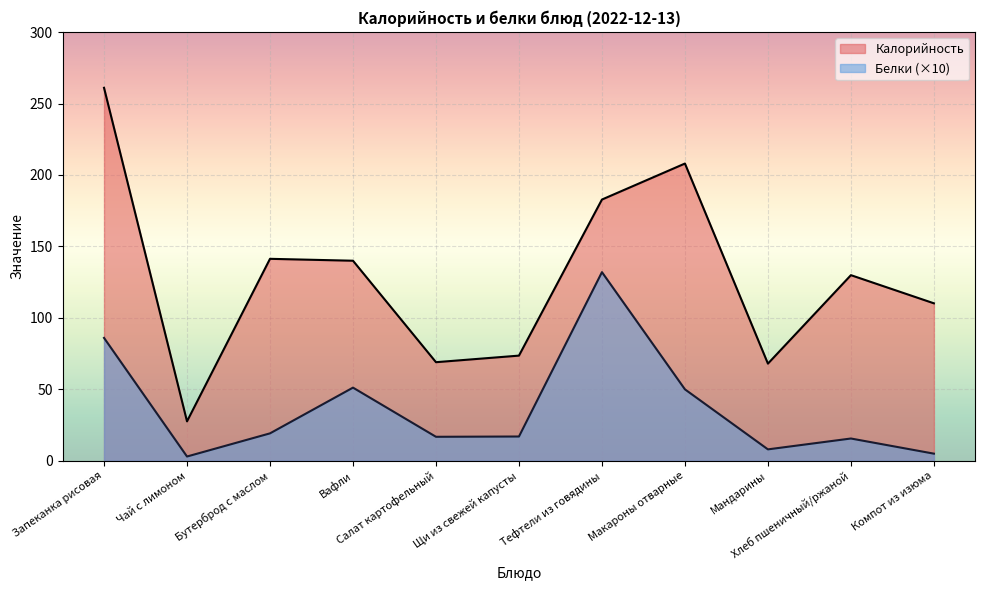

Rank the series at Вафли from highest to lowest value.

Калорийность, Белки (×10)